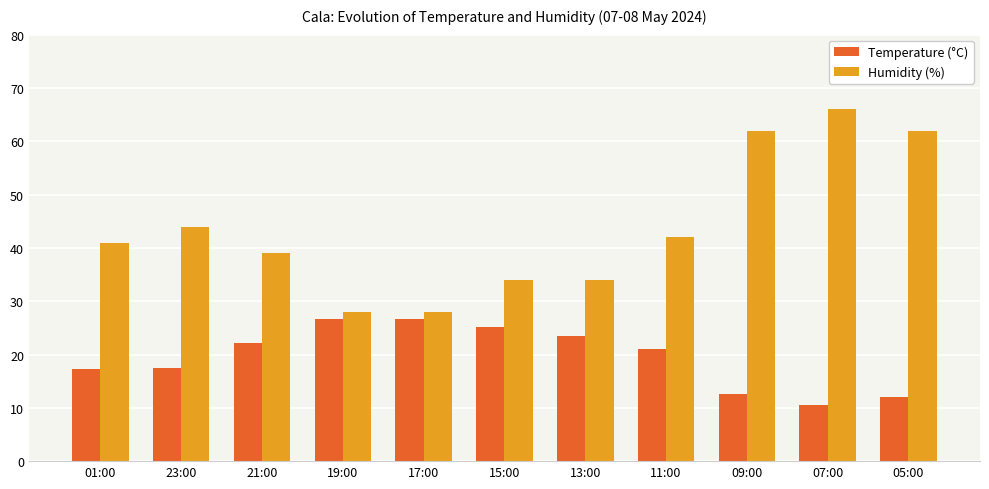

How many values in the Temperature (°C) series are below 21?

5